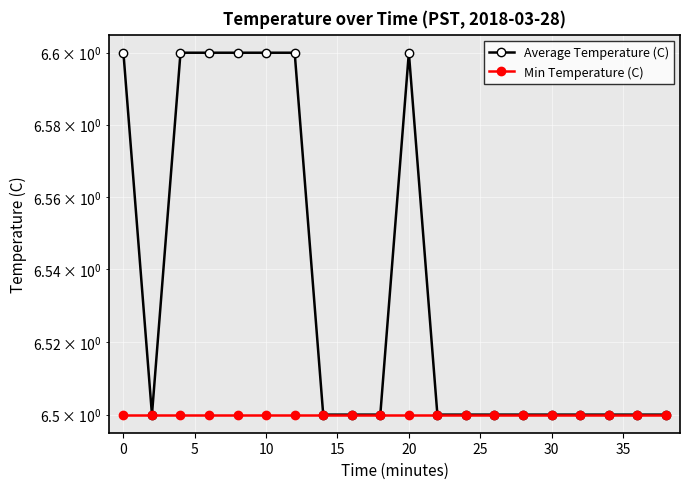

Is the value of Average Temperature (C) at 25 greater than the value of Min Temperature (C) at 10?

Yes